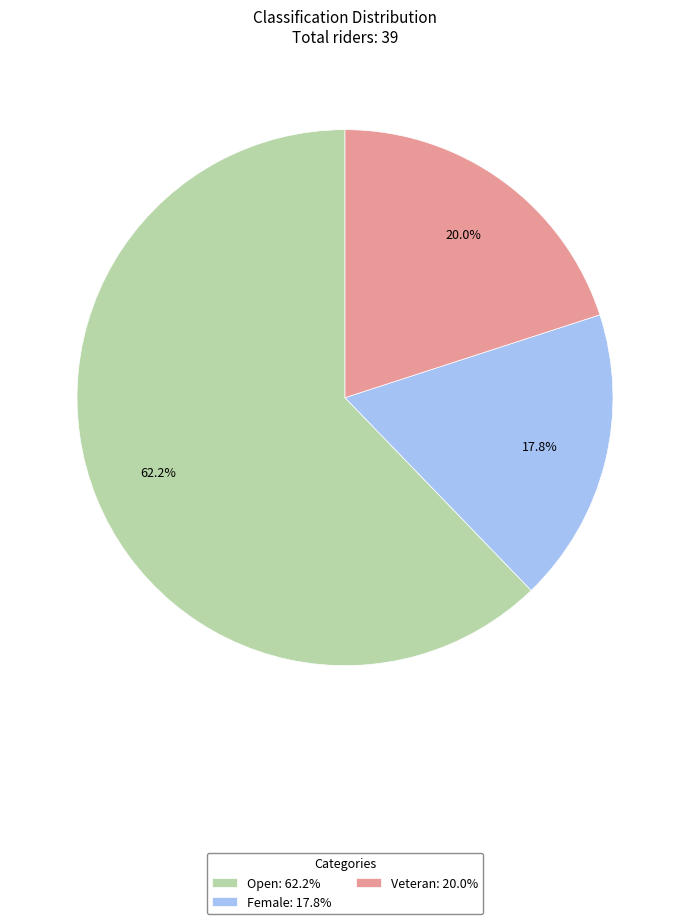

What percentage is the Female slice, to the nearest percent?

18%